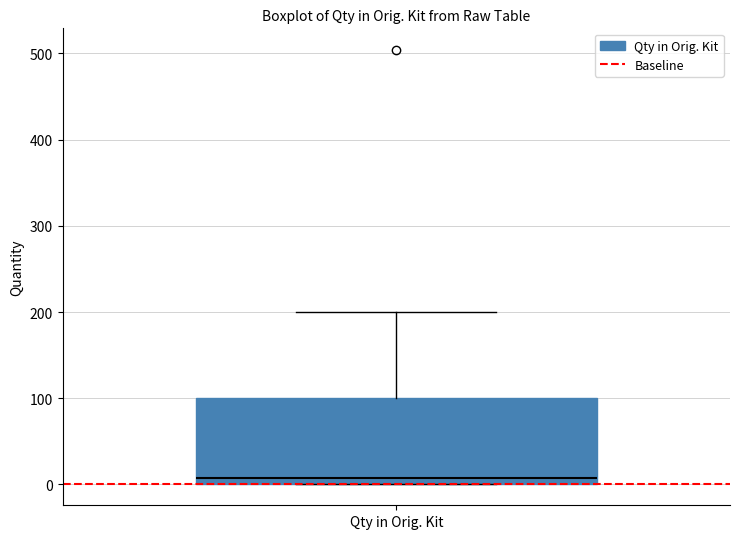

Read this box plot against the y-axis: the position of the median line, the range covered by the box, and the ends of both whiskers. The values are not printed on the chart, so give them approximately, as read against the axis.

median 10, box 0 to 100, whiskers 0 to 200